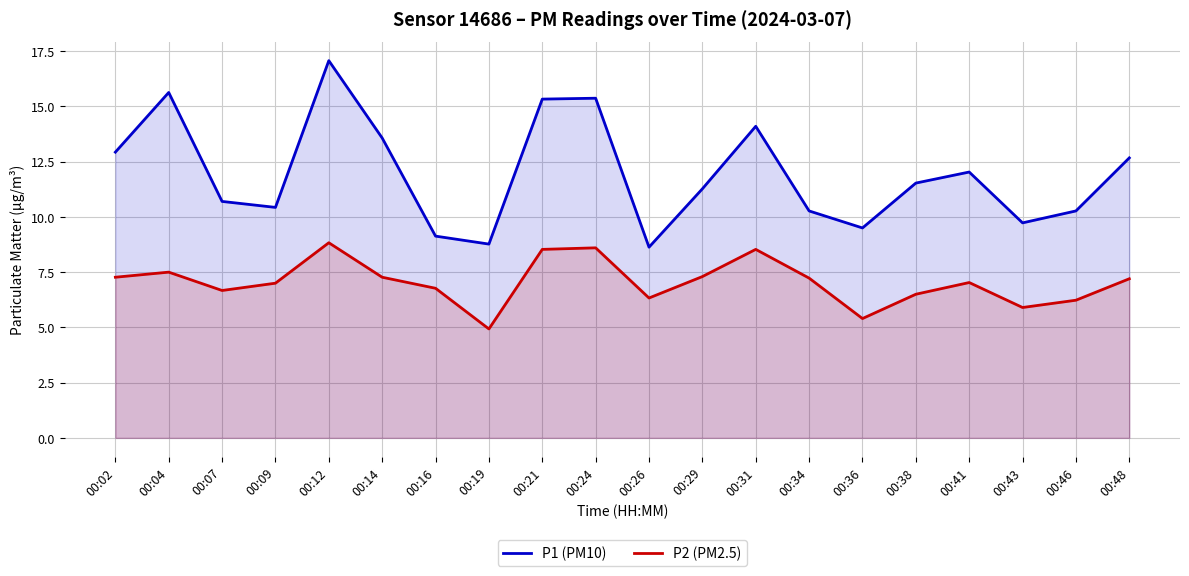

In P2 (PM2.5), how many points are lower than both neighbors (excluding endpoints)?

5